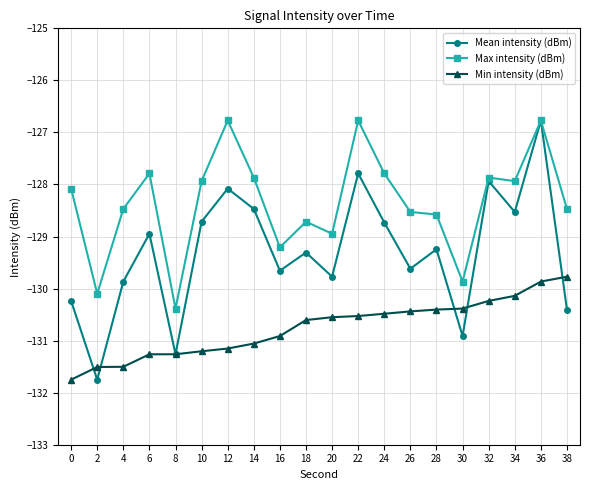

What is the total value across all series at 16?

-389.8